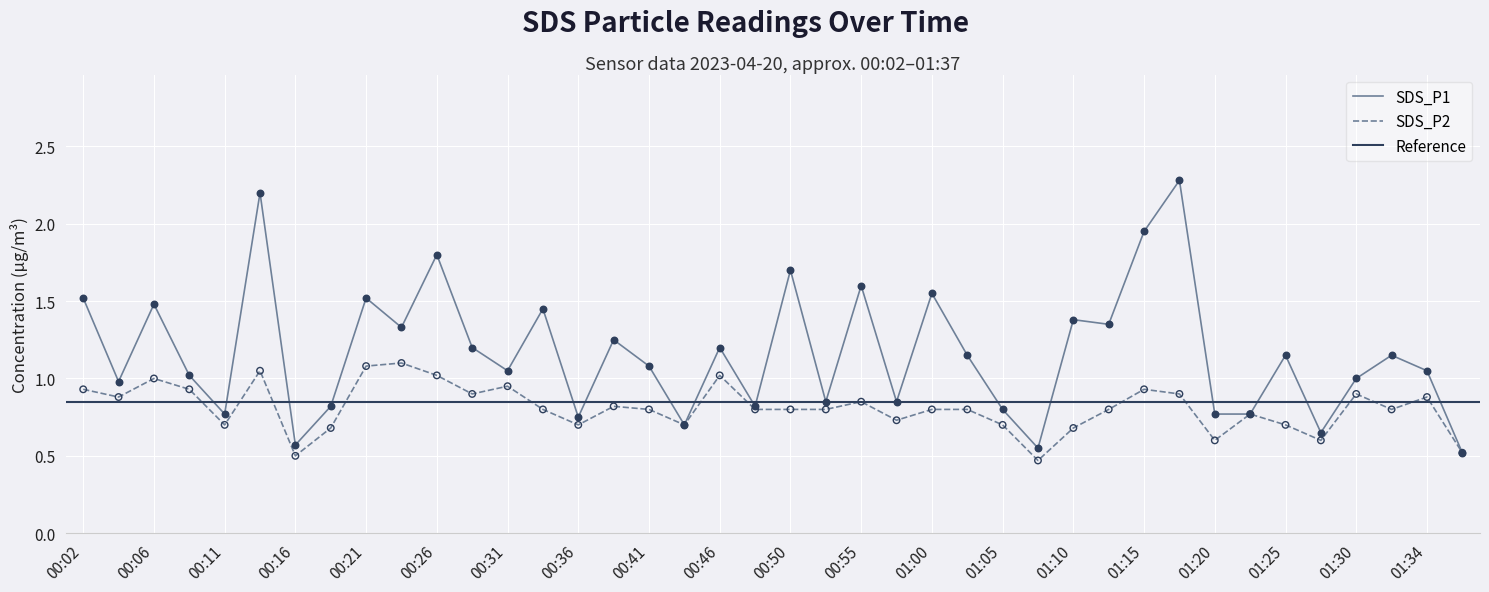

At which category is the sum across all series the highest?

00:14